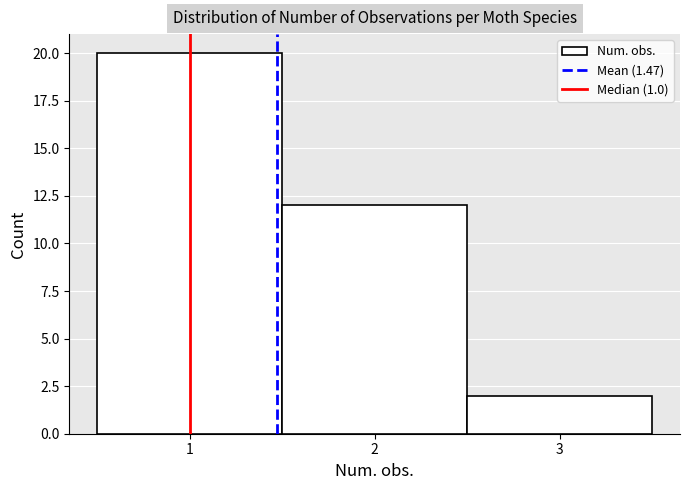

Over which range of the x-axis is the bar tallest?

0.5 to 1.5